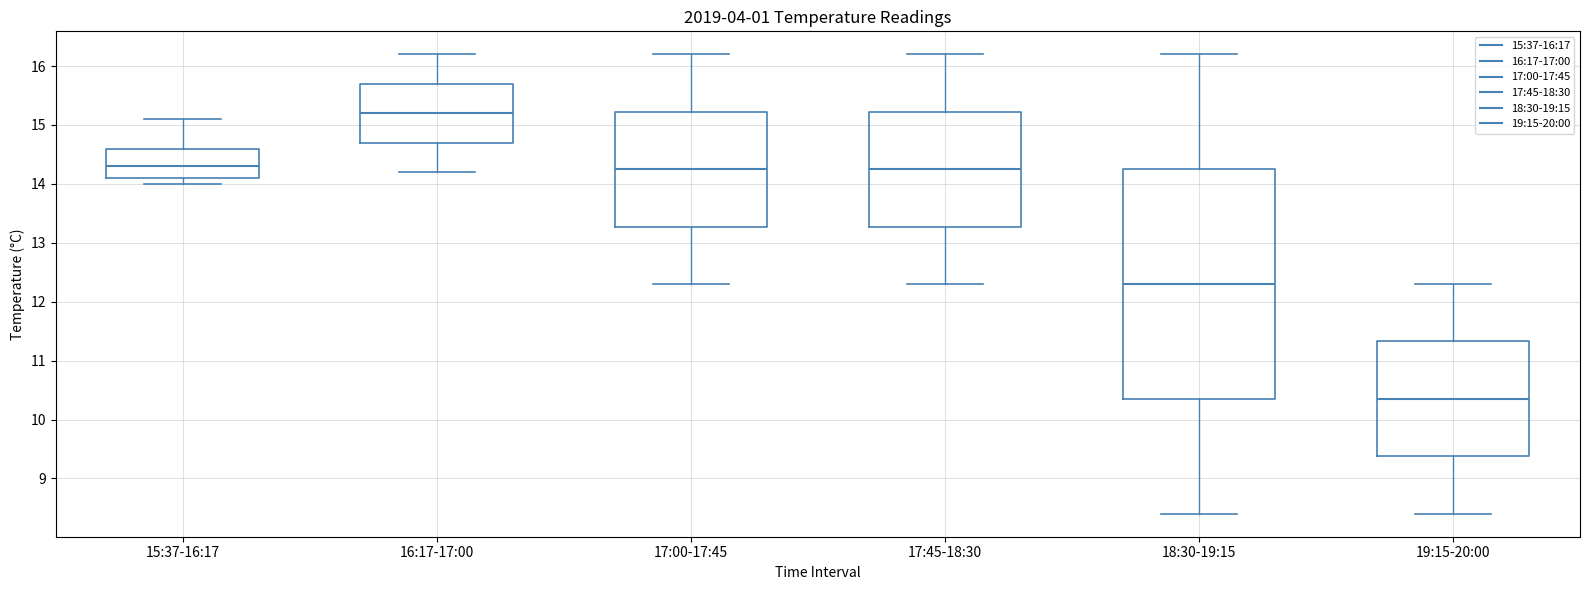

Which box has the lowest median line?

19:15-20:00